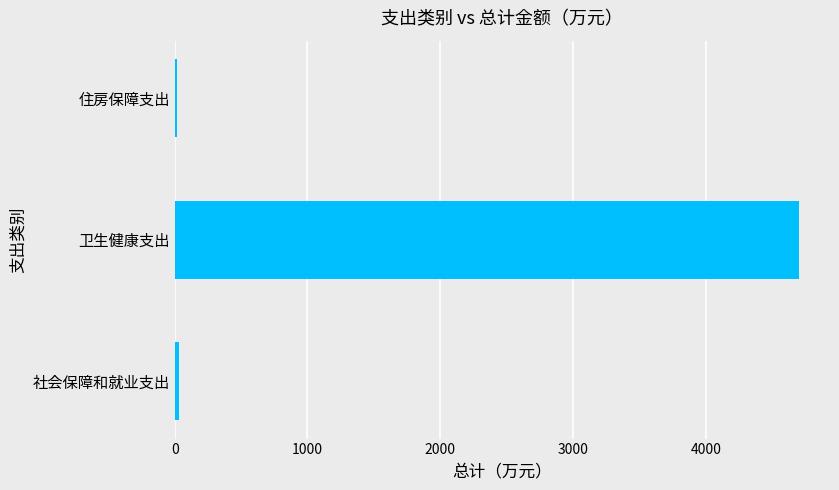

What is the greatest value displayed?

4700.3